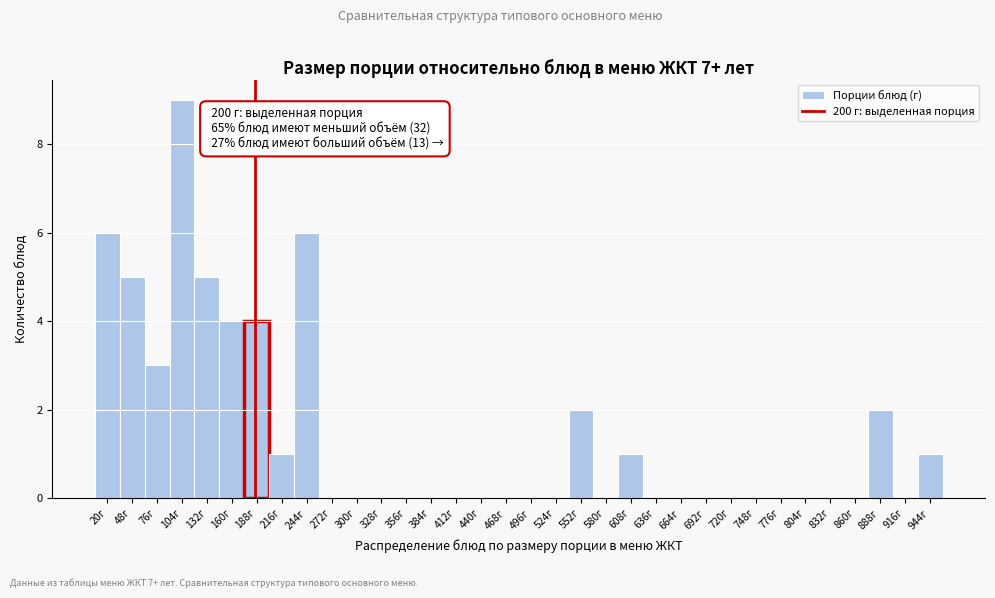

Which category has the highest value across all series?

104г